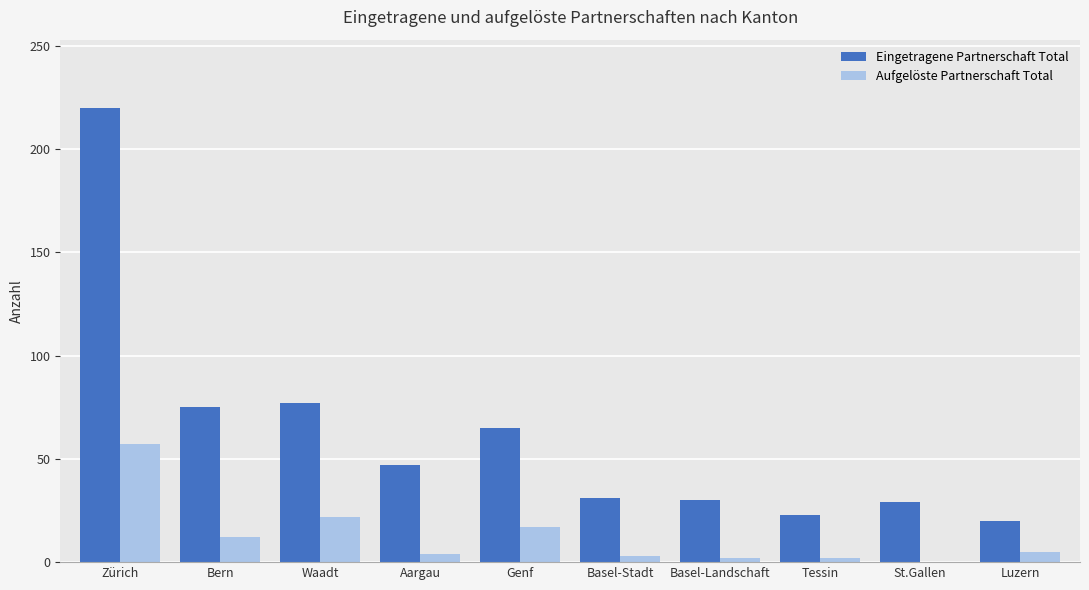

What is the maximum value for Eingetragene Partnerschaft Total?

220